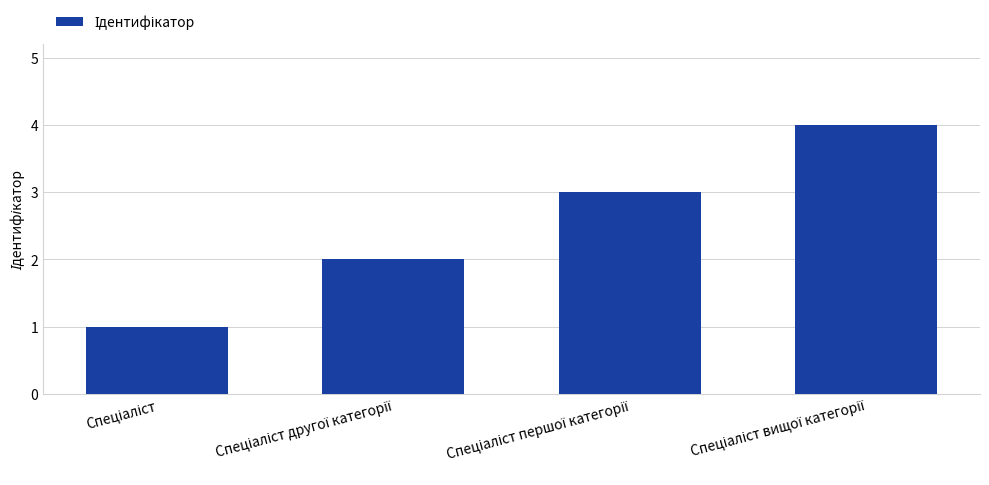

What is the difference between the maximum and minimum values?

3